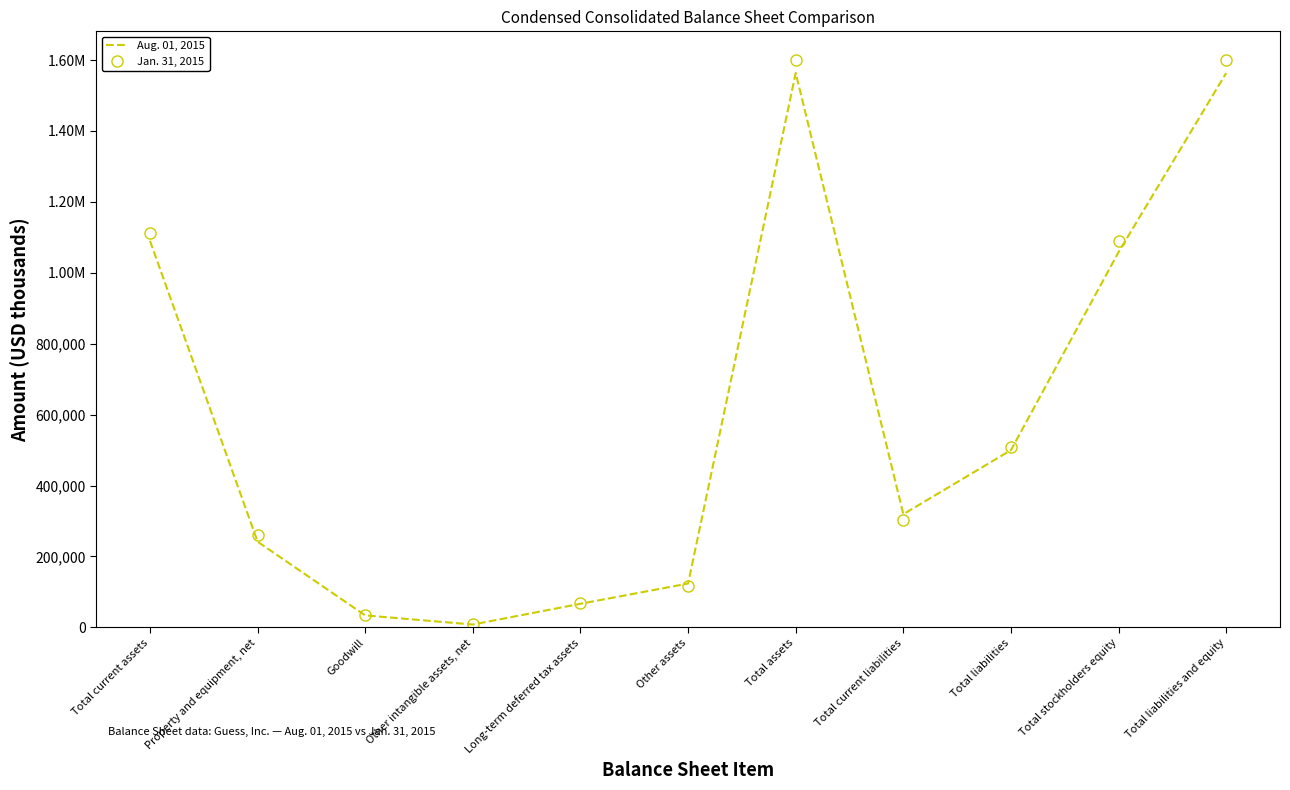

The value of Aug. 01, 2015 at Total assets is 2313391. True or false?

False